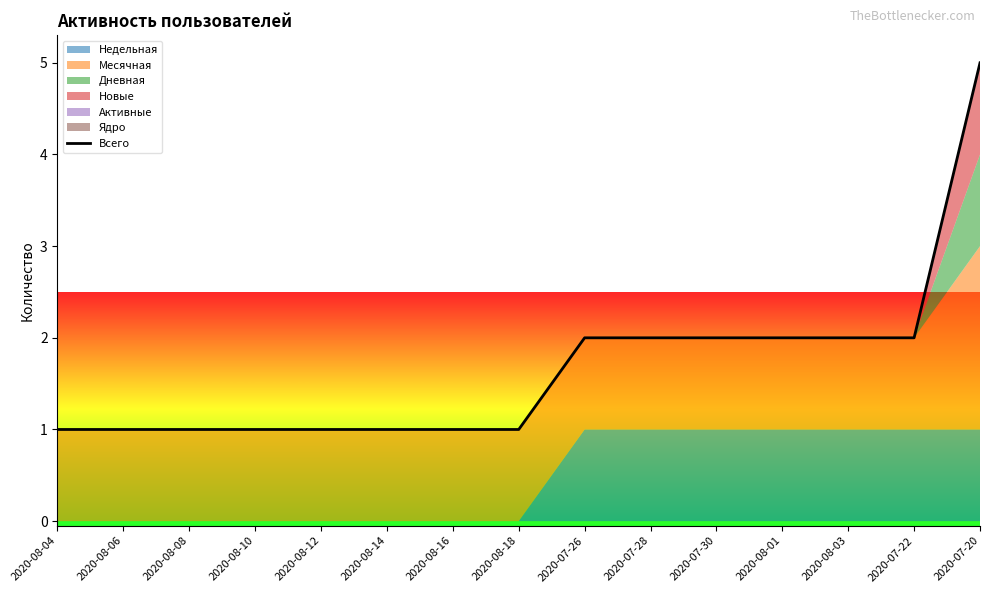

List the labels in order of value, largest first.

2020-07-20, 2020-07-26, 2020-07-28, 2020-07-30, 2020-08-01, 2020-08-03, 2020-07-22, 2020-08-04, 2020-08-06, 2020-08-08, 2020-08-10, 2020-08-12, 2020-08-14, 2020-08-16, 2020-08-18